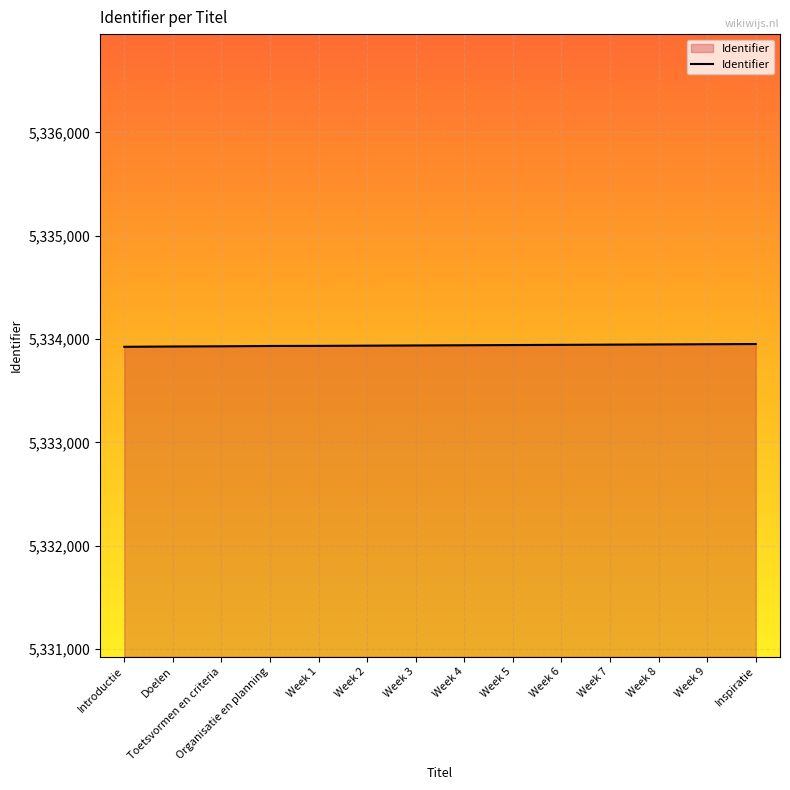

What is the difference between the second highest and second lowest values?

22